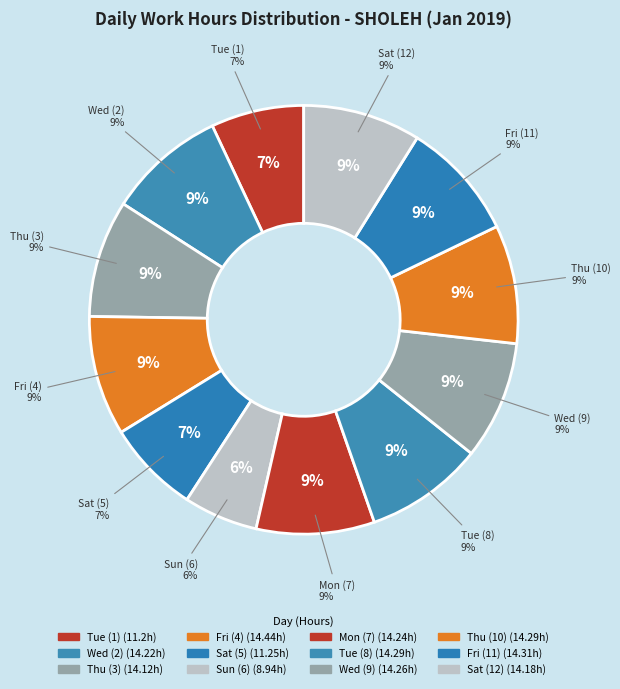

Which slice is the largest?

Fri (4)